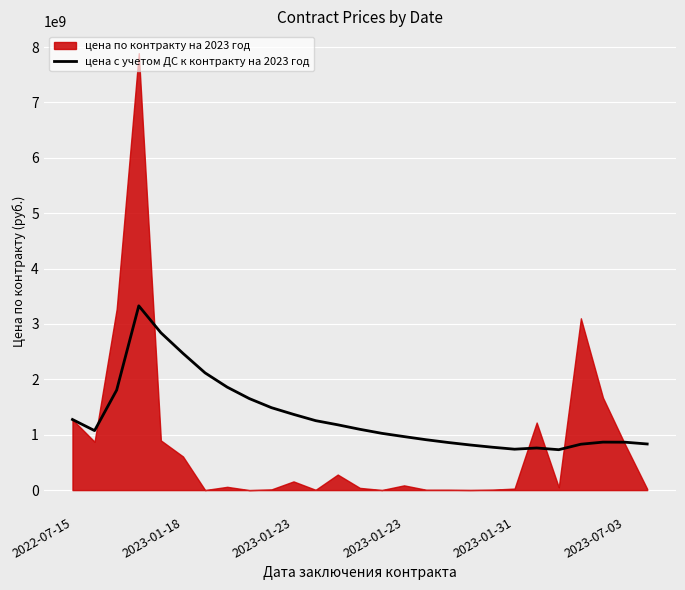

Count the number of values greater than 1074411374.

14